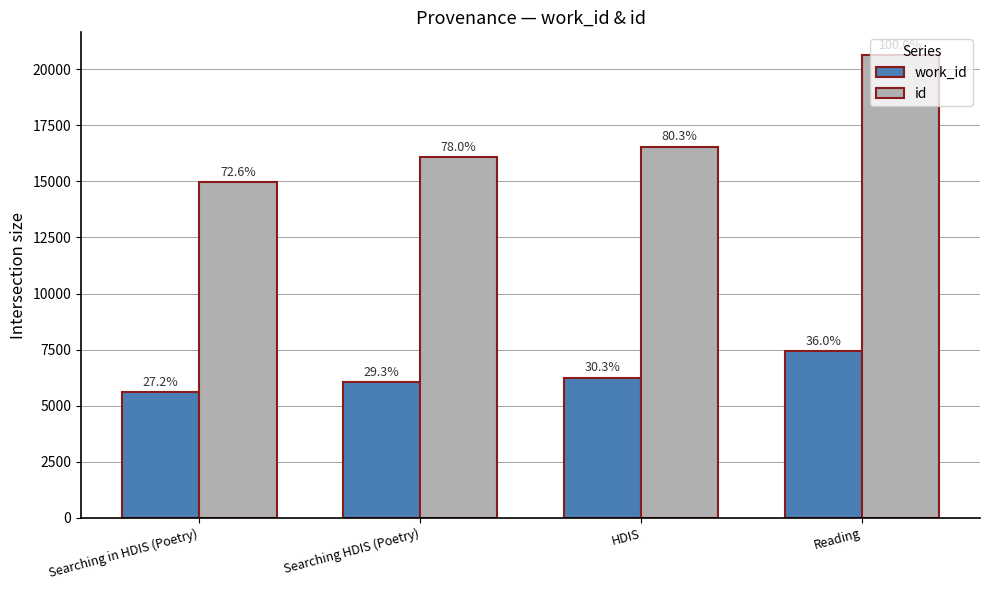

What are all the series names shown in the legend?

work_id, id